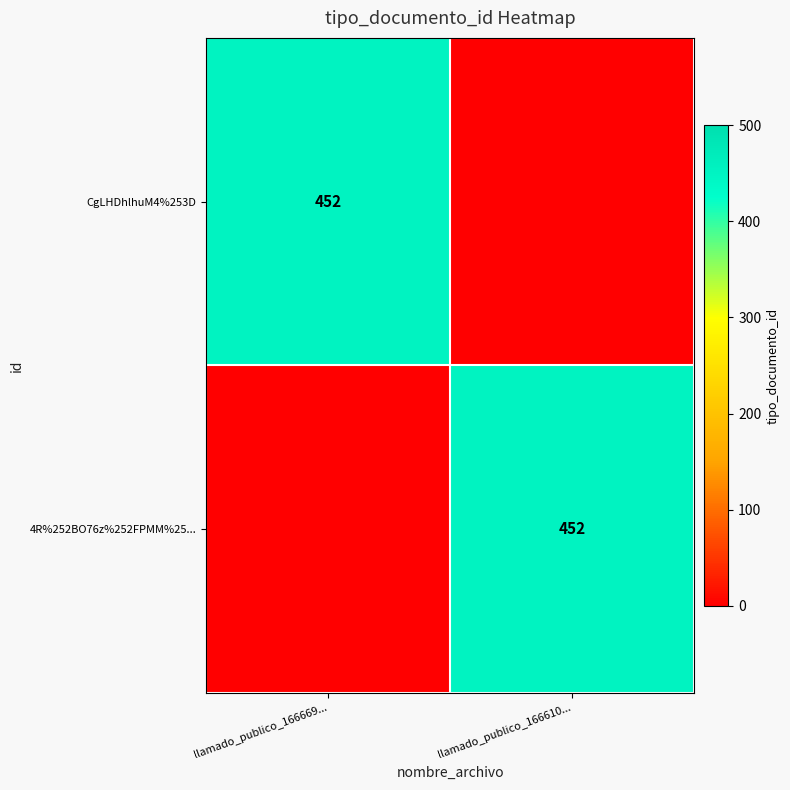

True or false: CgLHDhlhuM4%253D has a value of 0 at llamado_publico_166610....

True